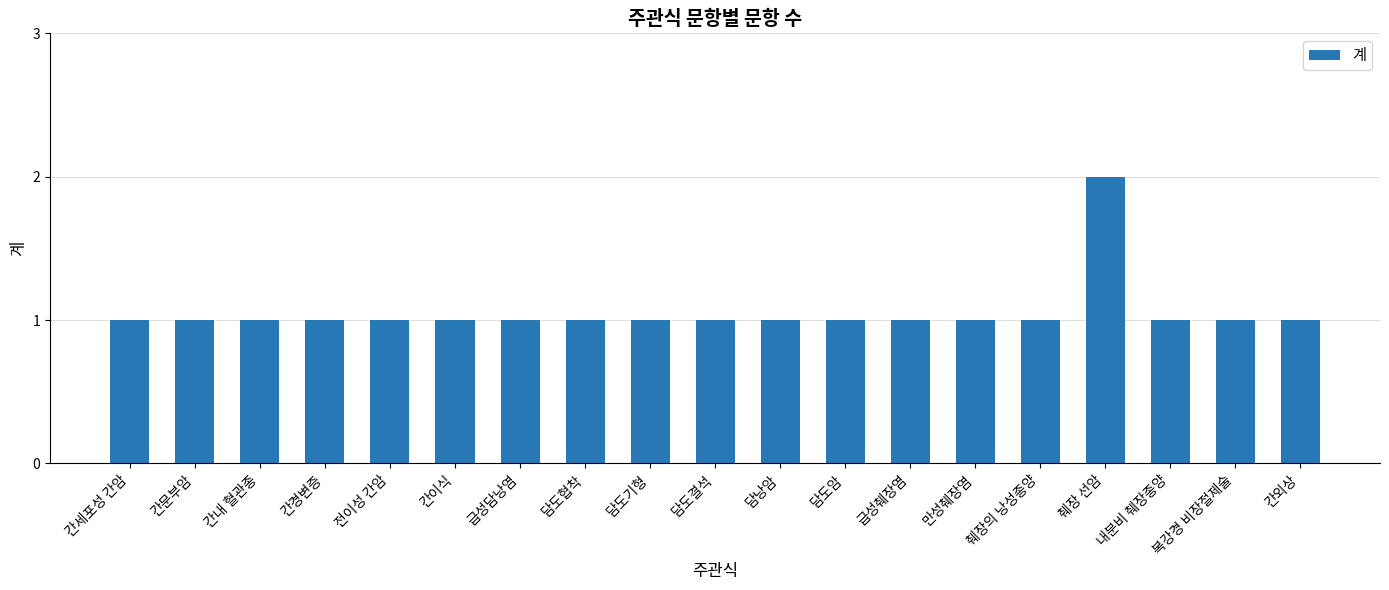

Between 간문부암 and 췌장 선암, which is larger?

췌장 선암